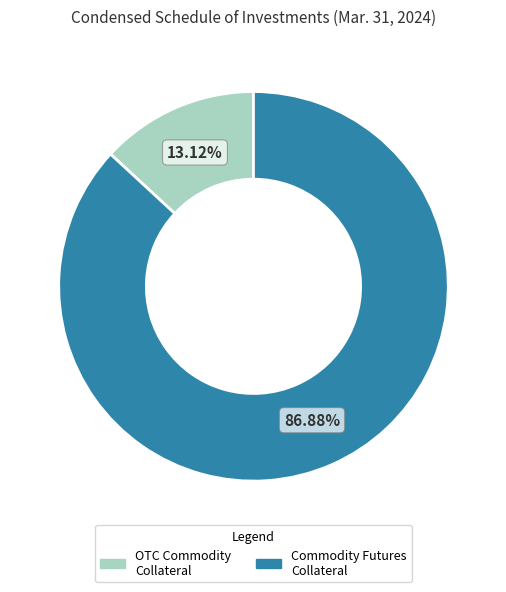

Rank the categories by value from highest to lowest.

Commodity Futures Collateral, OTC Commodity Collateral